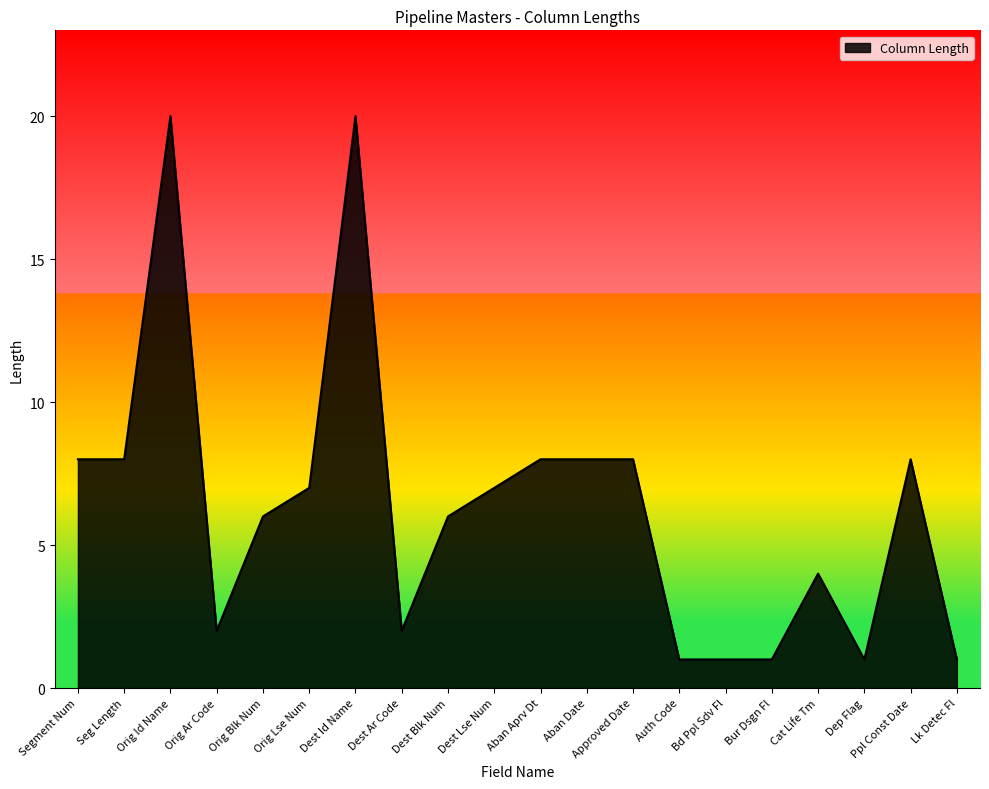

What is the difference between the values at Aban Date and Dest Ar Code?

6